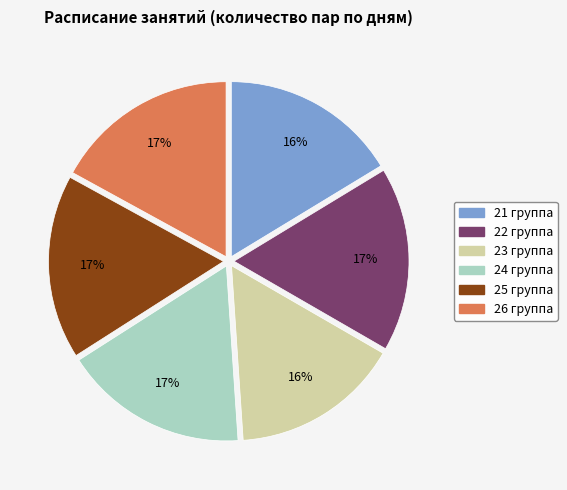

Is there a majority slice in this chart?

No